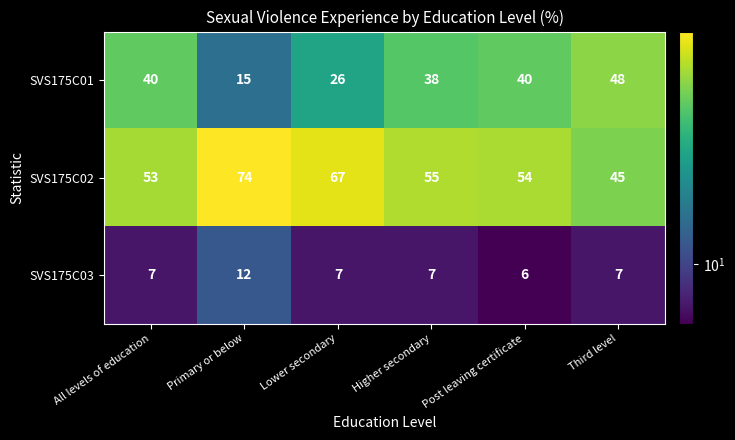

What is the total value across all series at Lower secondary?

100